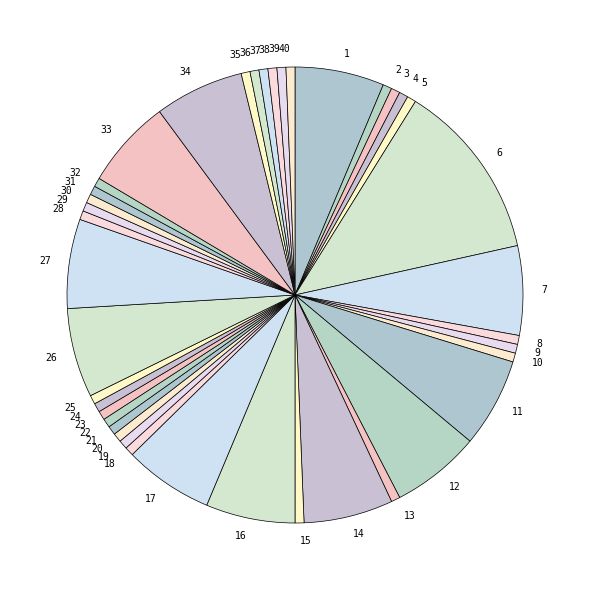

How many slices are in this pie chart?

40